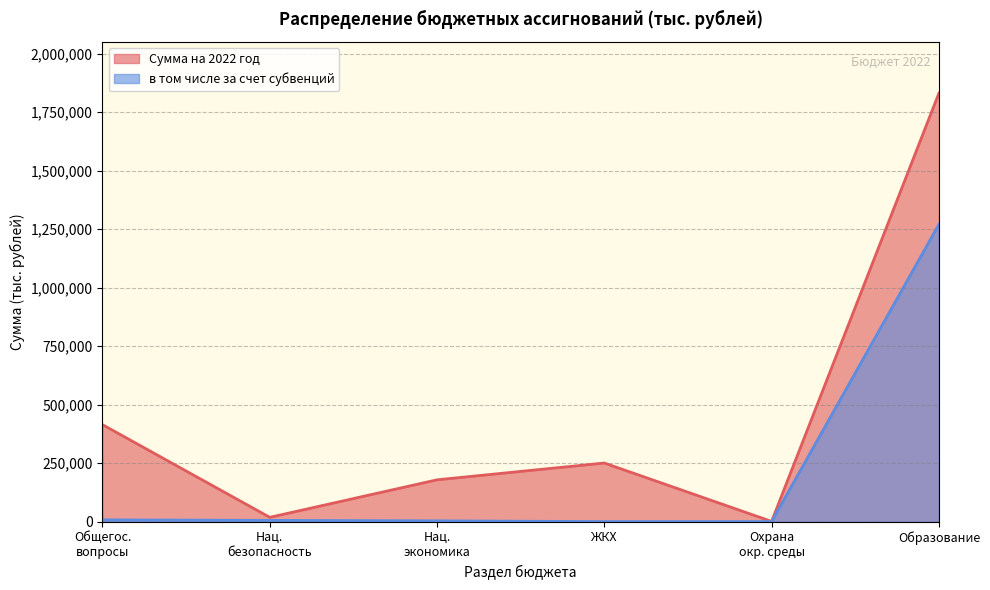

What is the total value across all series at Образование?

3100656.2